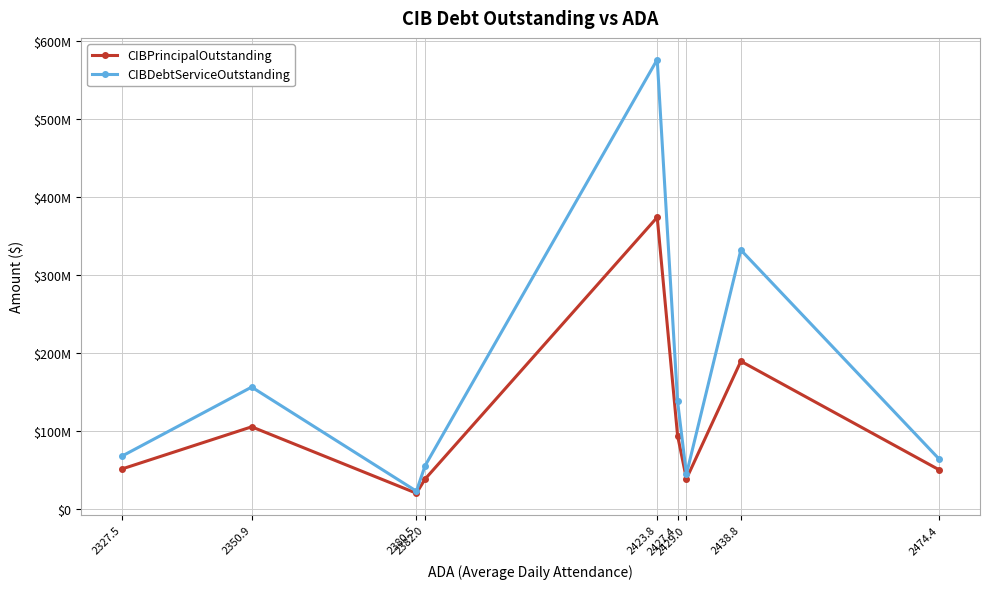

At which label does CIBPrincipalOutstanding first exceed 51455000?

2350.9